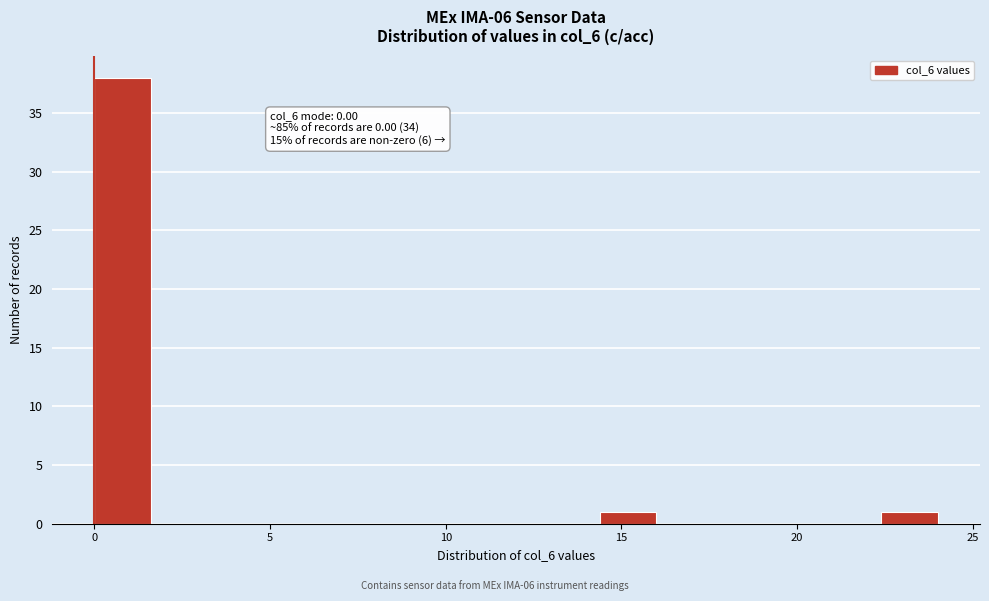

Read against the x-axis, roughly where is the centre of the tallest bar?

1.0